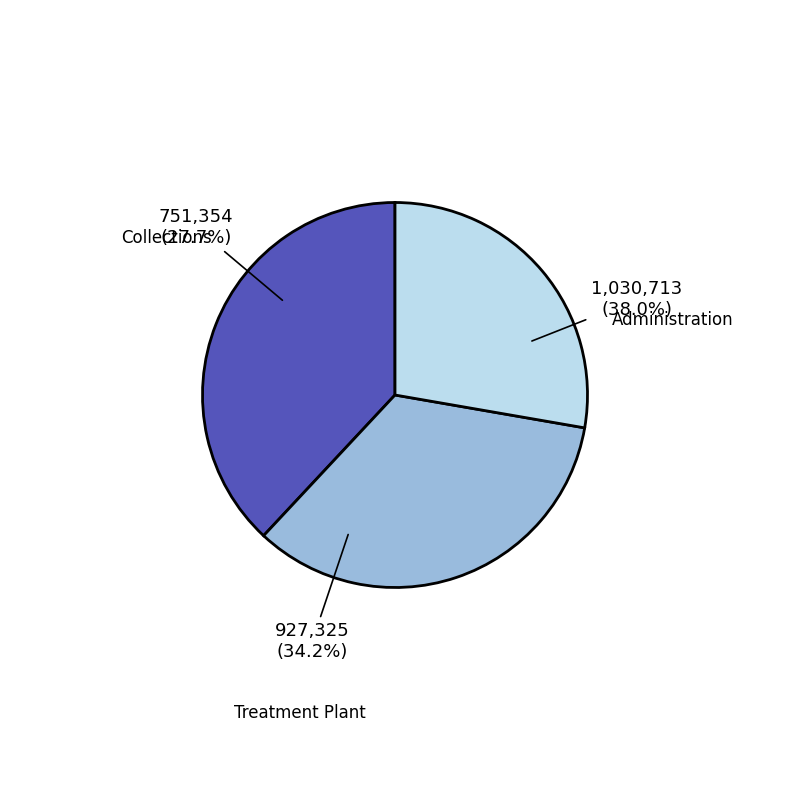

Rank the categories by value from lowest to highest.

Collections, Treatment Plant, Administration